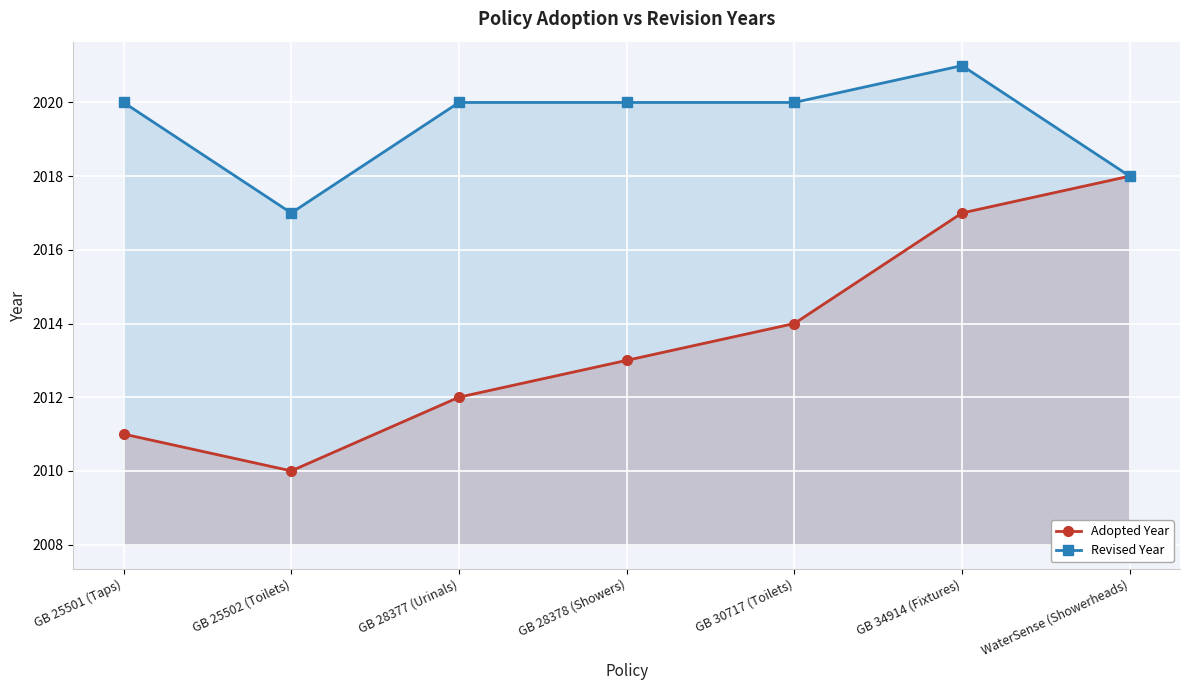

Reading right to left, transcribe all the data shown in this chart.

Adopted Year: 2018	2017	2014	2013	2012	2010	2011
Revised Year: 2018	2021	2020	2020	2020	2017	2020